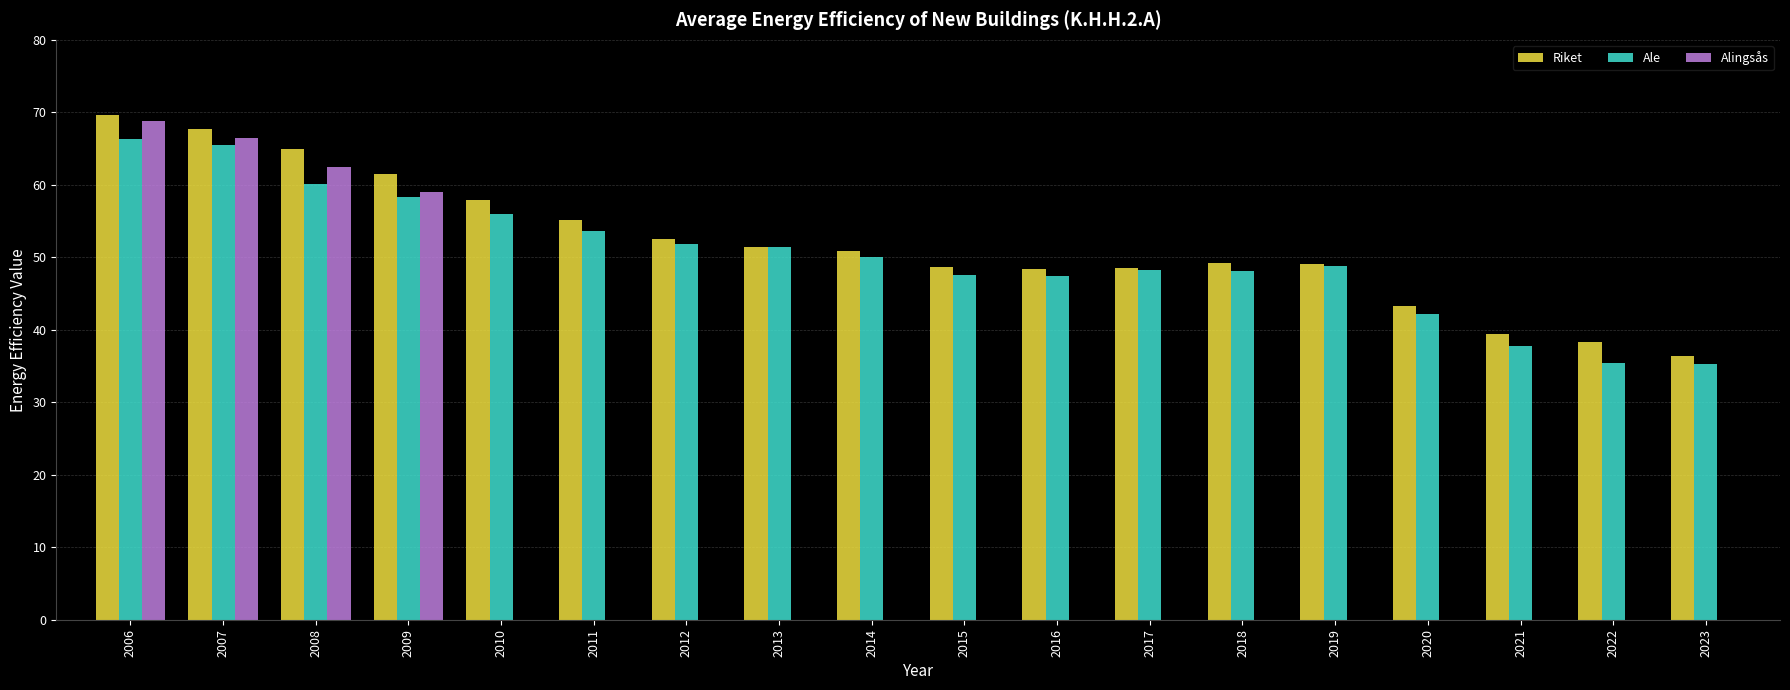

What is the difference between the Riket values at 2009 and 2014?

10.7